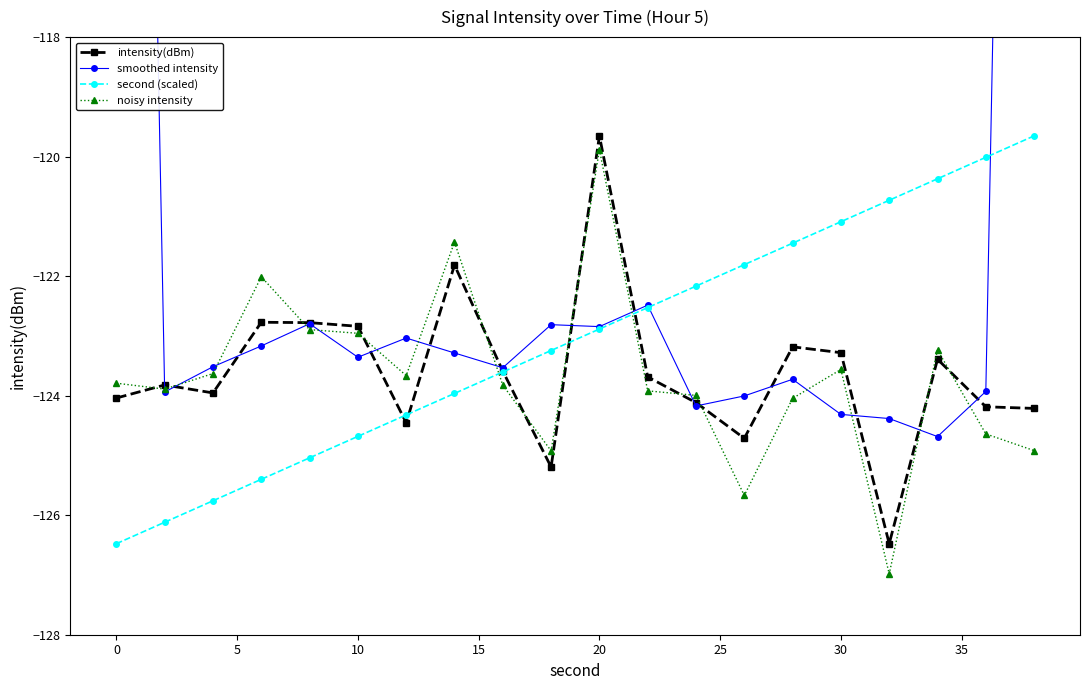

What is the smallest value displayed?

-127.0